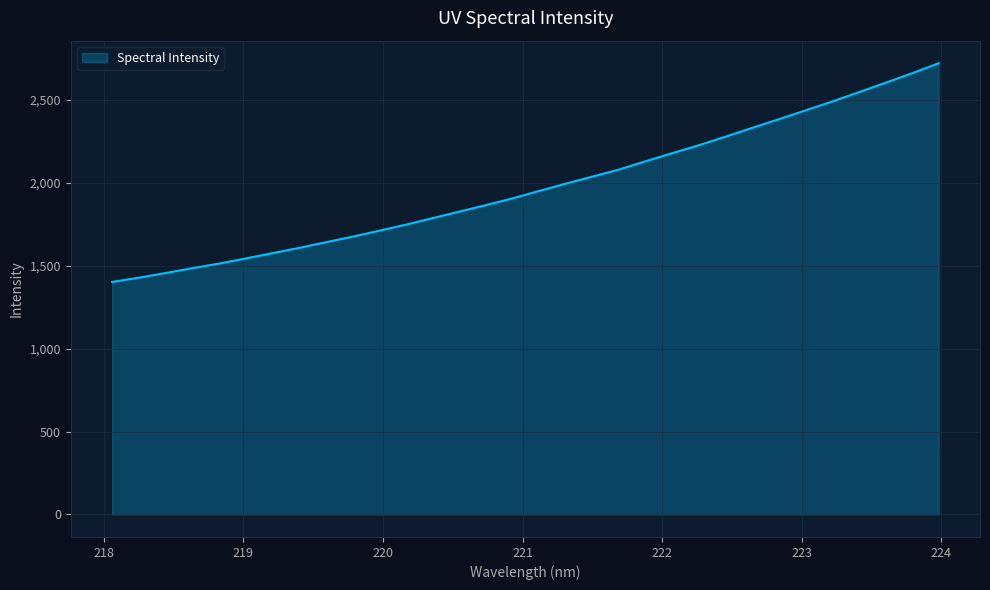

What is the smallest value displayed?

1402.5